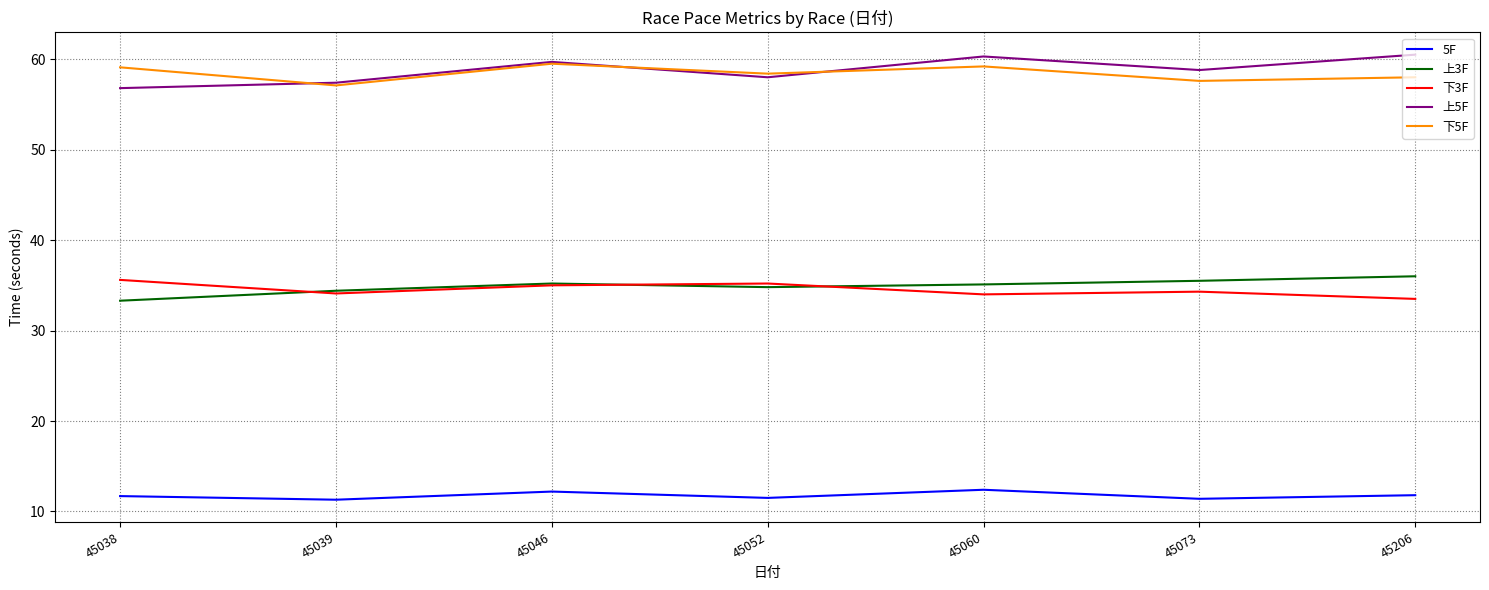

What is the greatest value displayed?

60.5